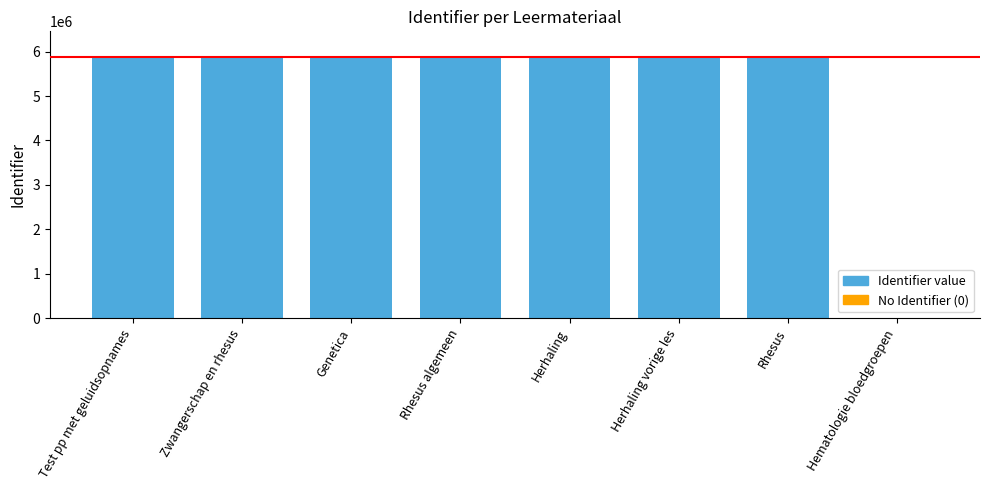

True or false: the data shows 2293732 at Rhesus.

False